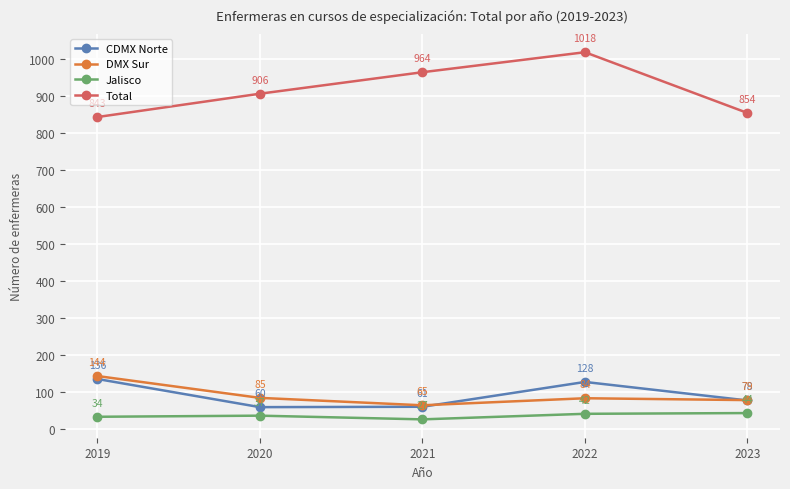

Is the value of Jalisco at 2021 greater than the value of DMX Sur at 2021?

No